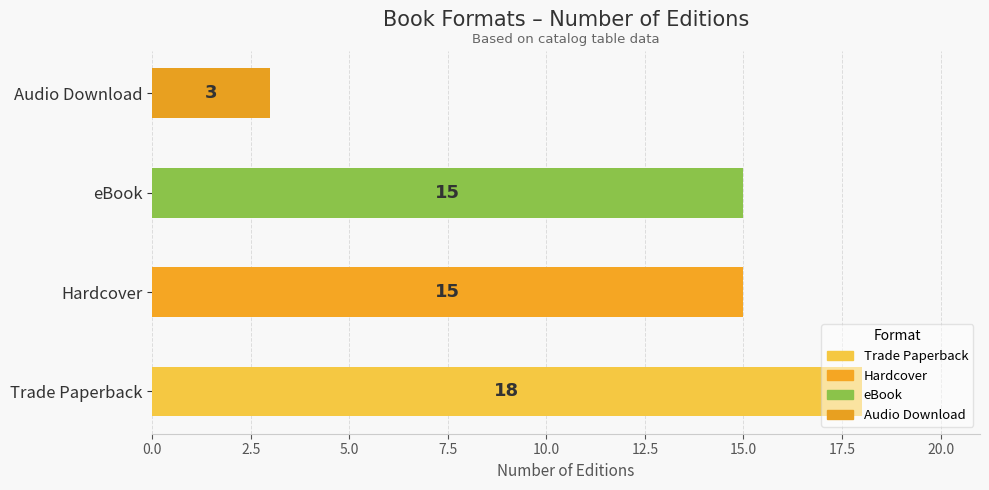

True or false: the data shows 20 at eBook.

False